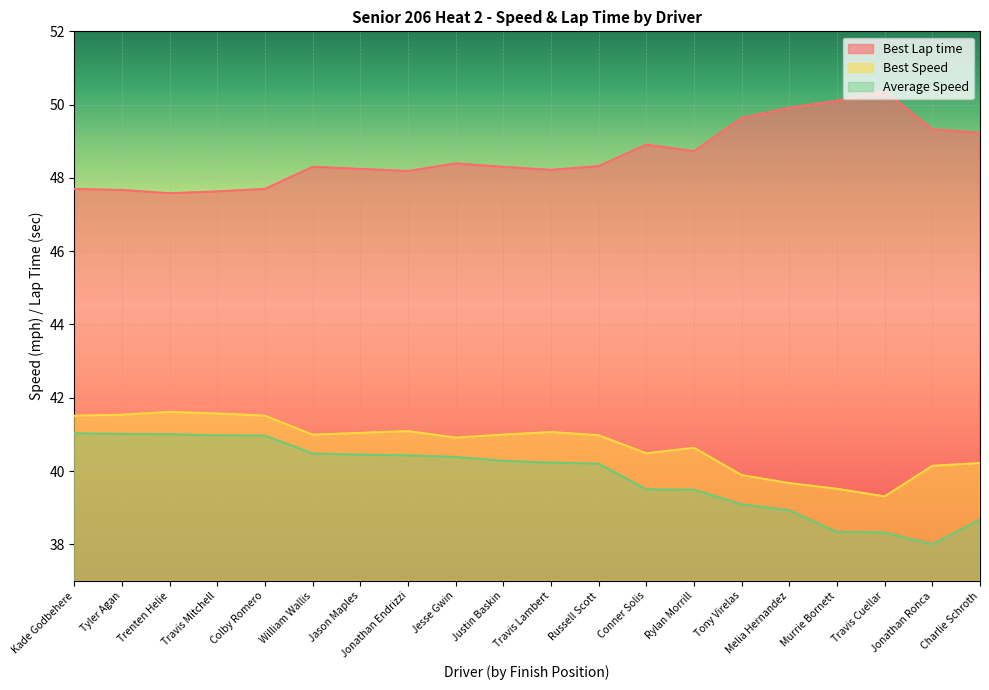

At which category does Best Lap time reach its first local peak?

William Wallis